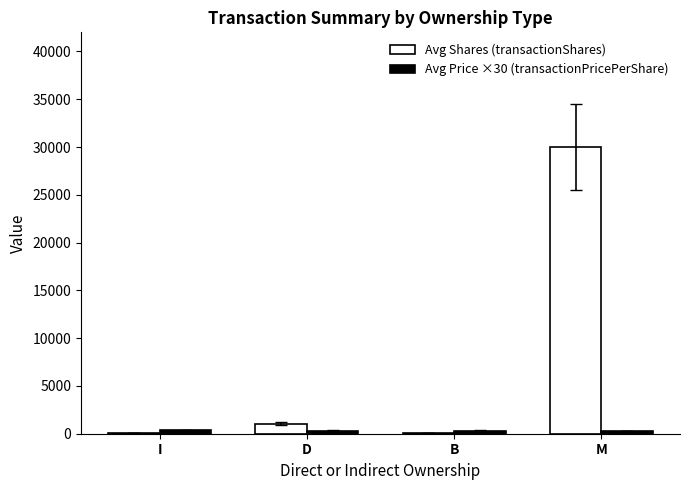

What is the total value across all series at D?

1380.4